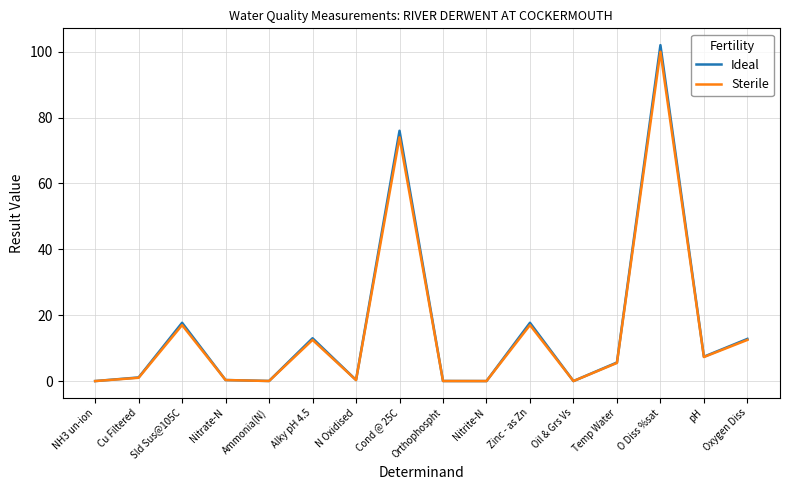

The value of Ideal at Temp Water is 5.6. True or false?

True